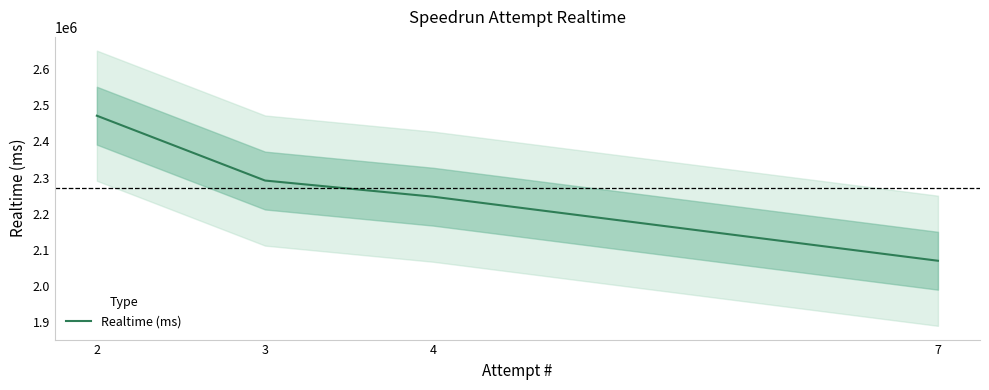

List the labels in order of value, smallest first.

7, 4, 3, 2